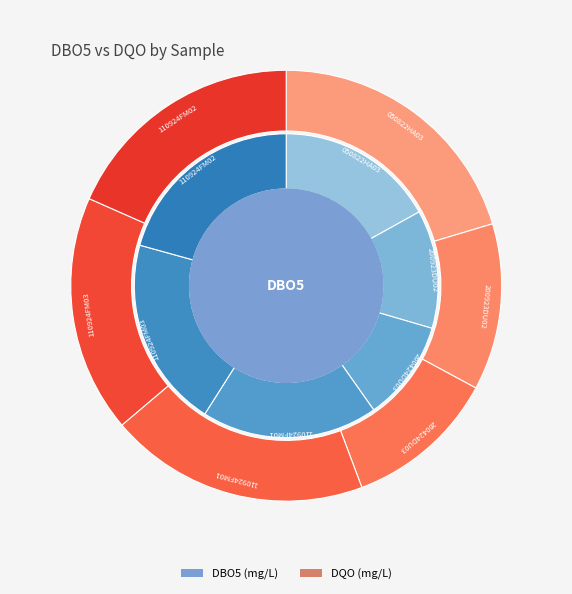

What is the spread (max minus min) of values at 110924FM03?

106